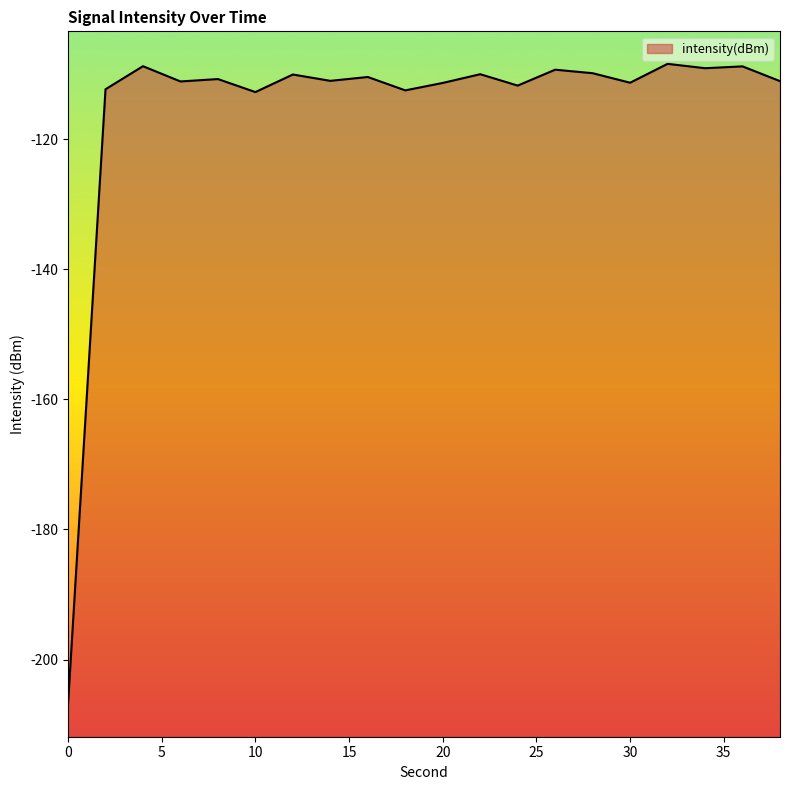

Which has a higher value, 34 or 38?

34